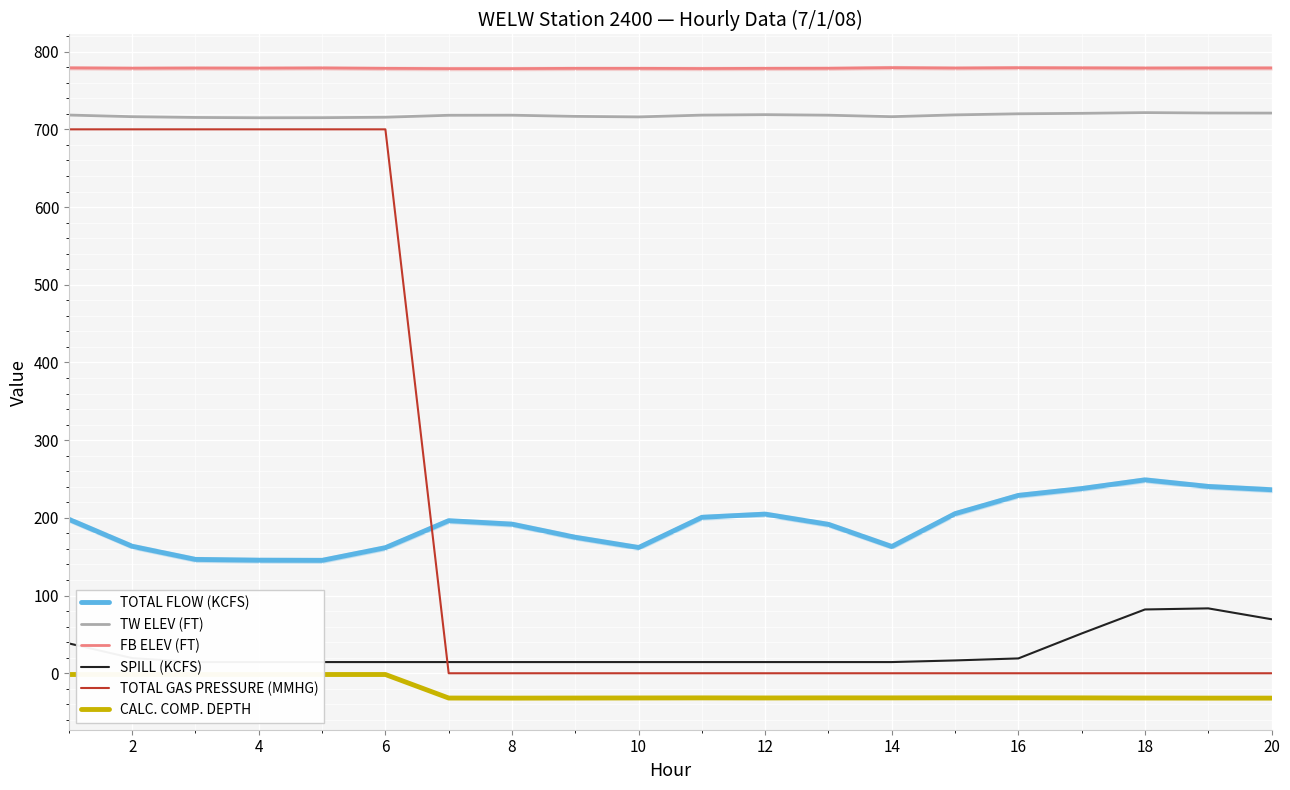

True or false: FB ELEV (FT) has more than 0 interior local peaks.

True